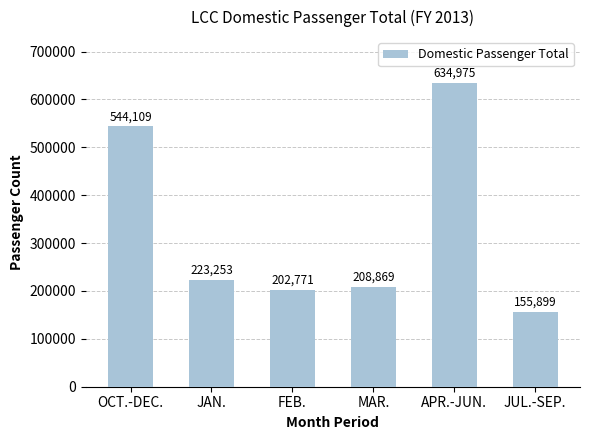

What is the sum of all values?

1969876